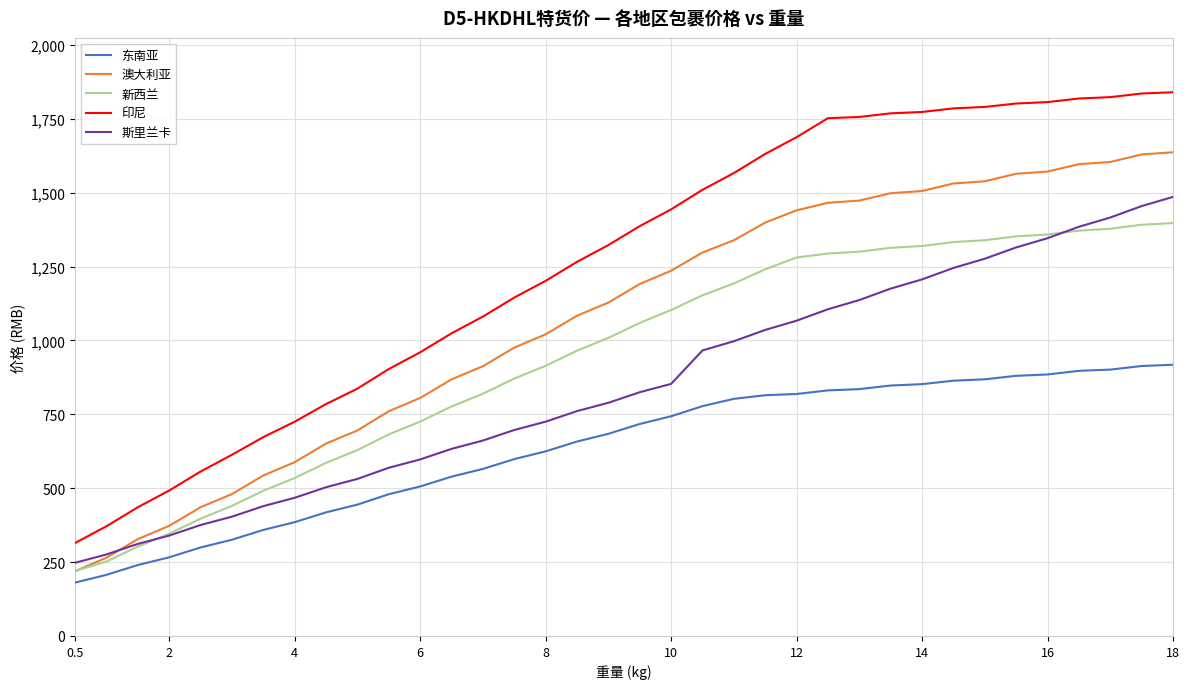

At how many categories does at least one series exceed 1122?

22